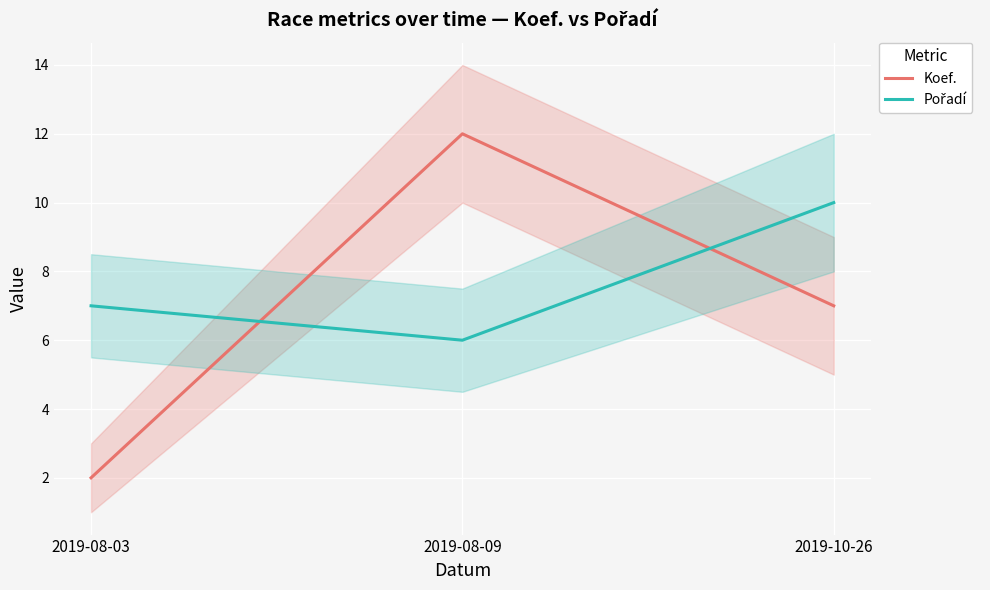

List the series in order of their overall mean, lowest first.

Koef., Pořadí